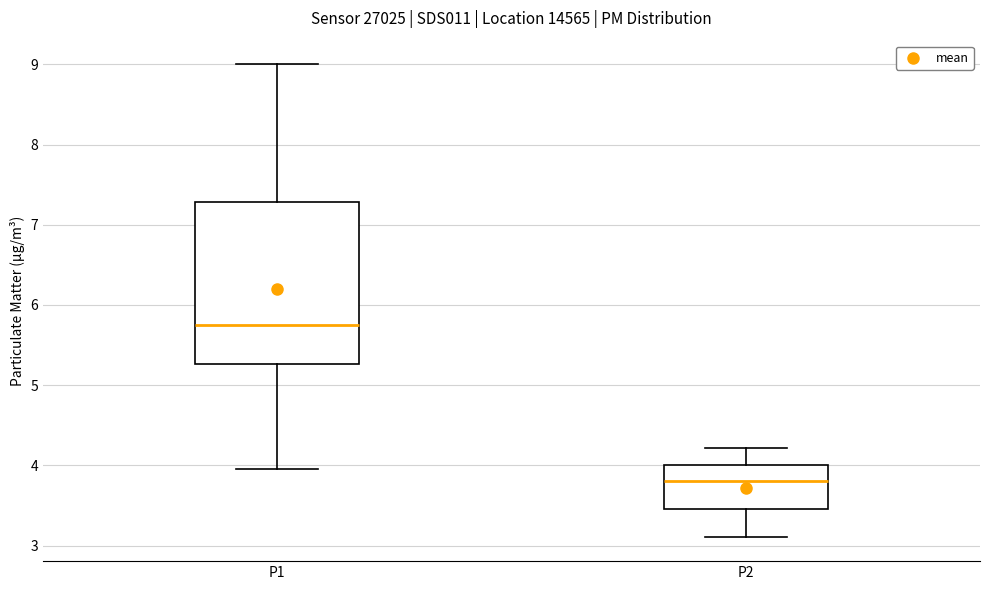

Reading left to right, read every box against the y-axis: the position of its median line, the range the box covers, and the ends of its whiskers. The values are not printed on the chart, so give them approximately, as read against the axis.

P1: median 5.8, box 5.3 to 7.3, whiskers 4.0 to 9.0
P2: median 3.8, box 3.5 to 4.0, whiskers 3.1 to 4.2